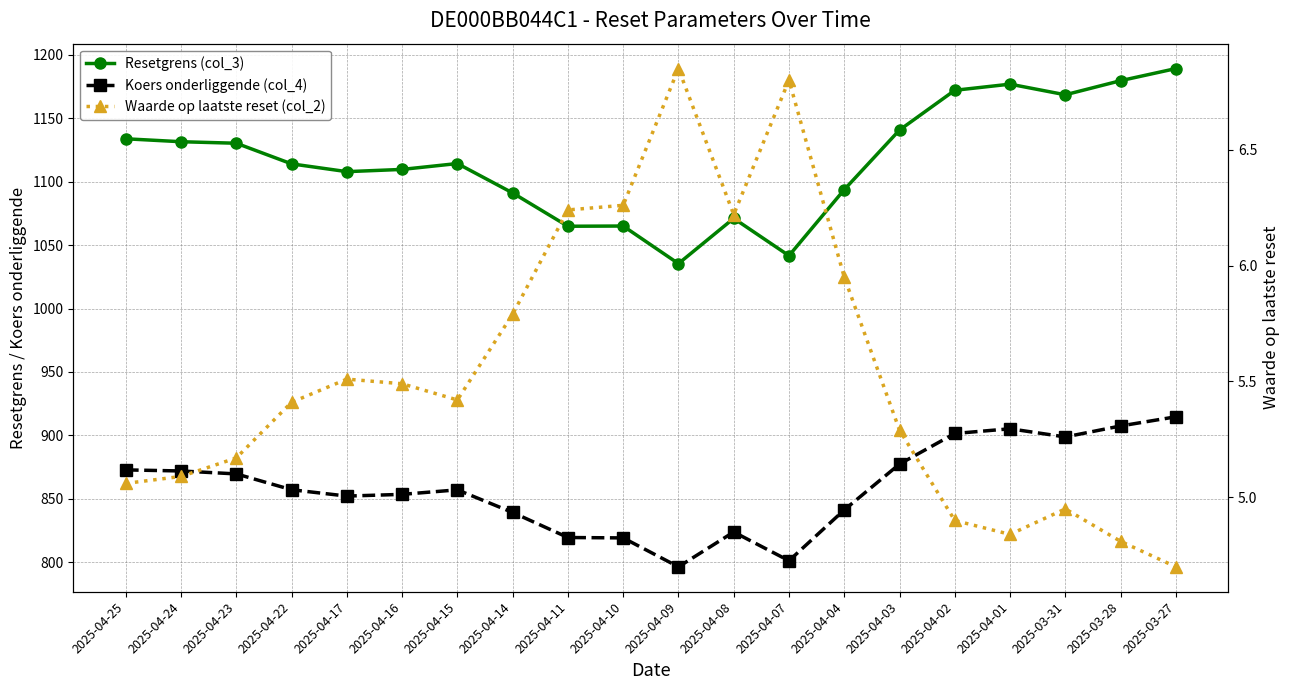

At 2025-04-25, list the series in order from smallest to largest.

Waarde op laatste reset (col_2), Koers onderliggende (col_4), Resetgrens (col_3)